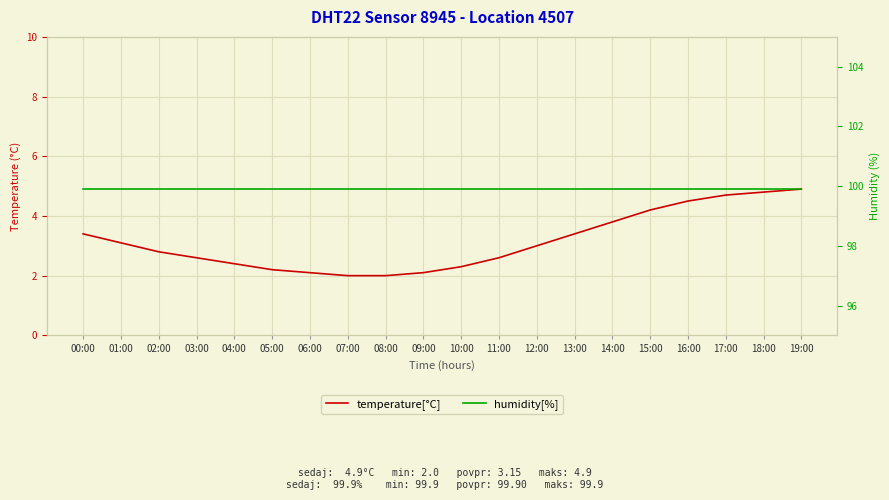

At which label is humidity[%] closest to 99?

00:00